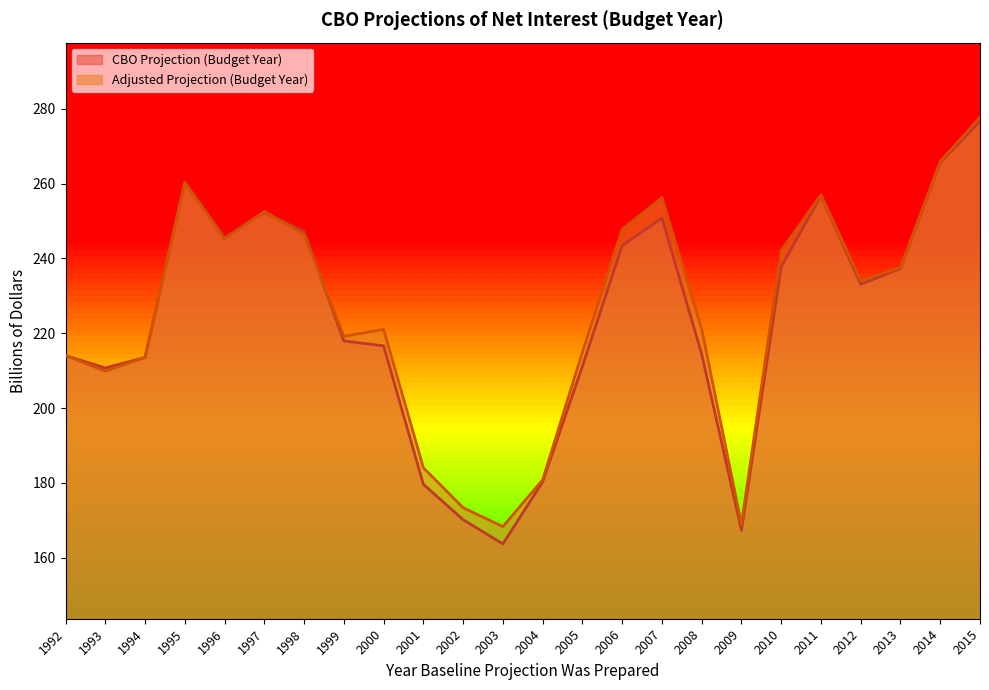

Reading left to right, transcribe all the data shown in this chart.

CBO Projection (Budget Year): 1992=214.0	1993=210.7	1994=213.5	1995=260.4	1996=245.6	1997=252.3	1998=247.2	1999=217.9	2000=216.6	2001=179.6	2002=170.2	2003=163.7	2004=180.3	2005=211.2	2006=243.4	2007=250.7	2008=214.4	2009=167.3	2010=237.8	2011=256.8	2012=233.1	2013=237.3	2014=265.6	2015=276.6
Adjusted Projection (Budget Year): 1992=214.1	1993=209.9	1994=213.6	1995=260.3	1996=245.2	1997=252.6	1998=246.4	1999=219.2	2000=221.0	2001=184.1	2002=173.4	2003=168.3	2004=180.8	2005=214.9	2006=247.8	2007=256.2	2008=221.1	2009=168.9	2010=242.1	2011=257.0	2012=234.1	2013=237.6	2014=265.9	2015=277.7